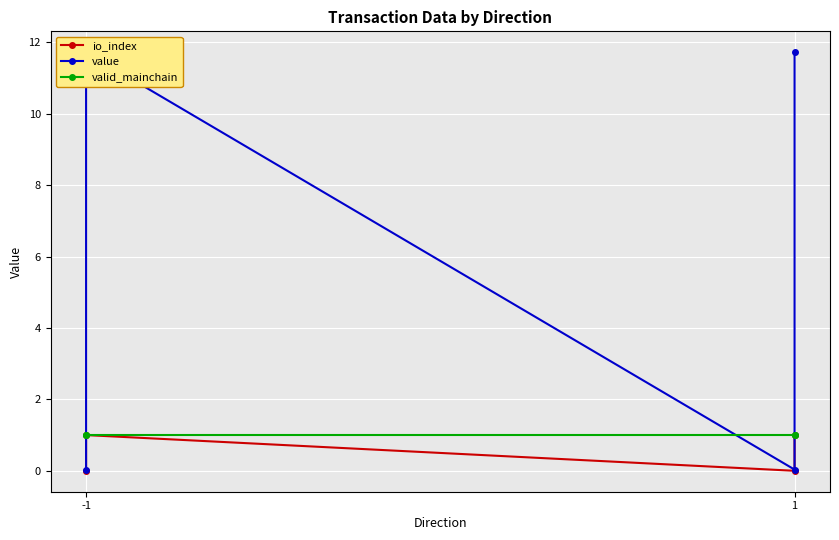

Which series ends up on top after the final intersection of value and valid_mainchain?

value